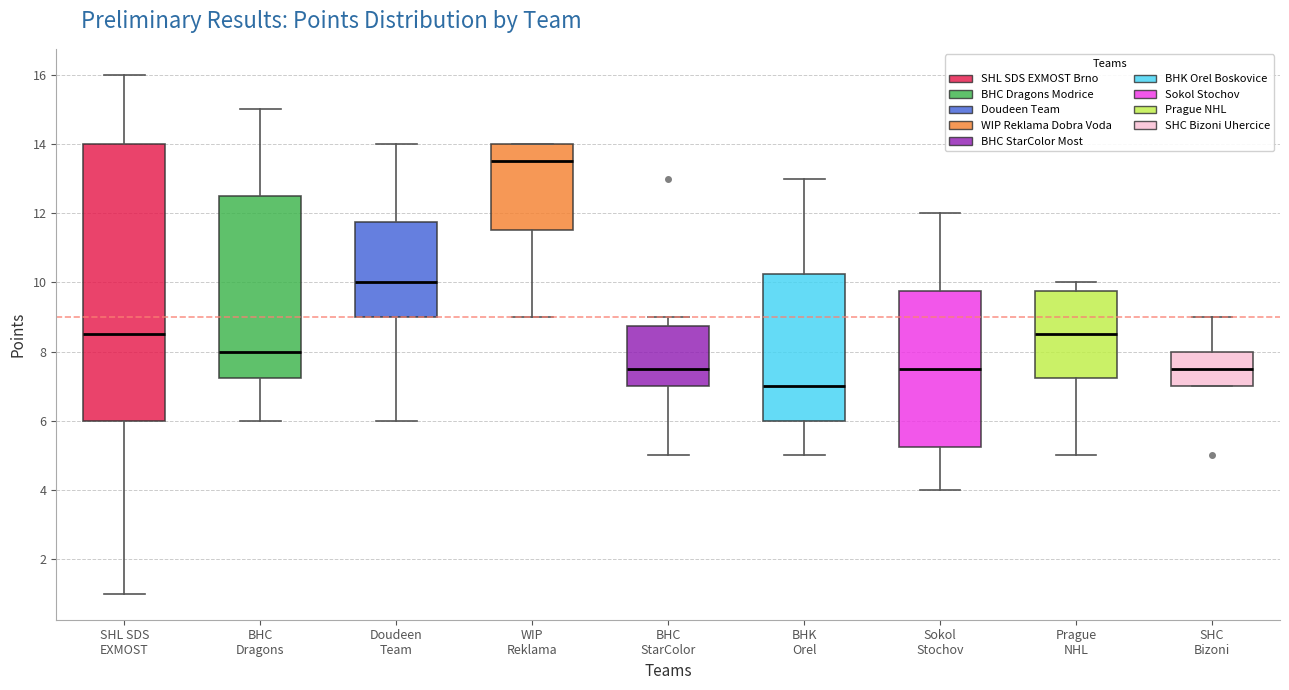

Where is the upper edge of the box for Doudeen Team on the y-axis? The values are not printed on the chart, so give them approximately, as read against the axis.

11.8